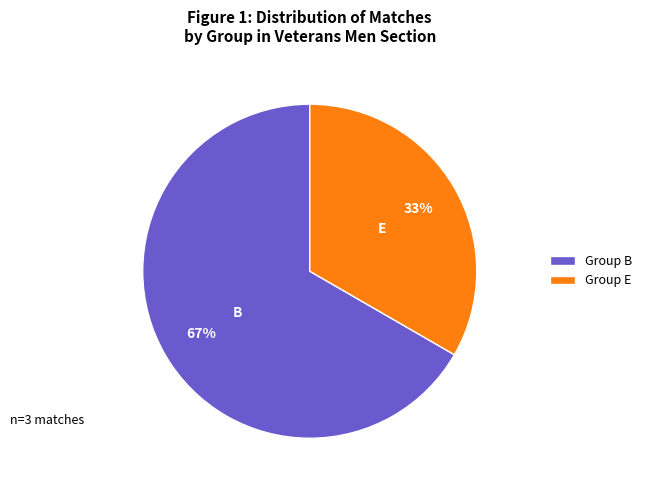

What percentage is the Group B slice, to the nearest percent?

67%